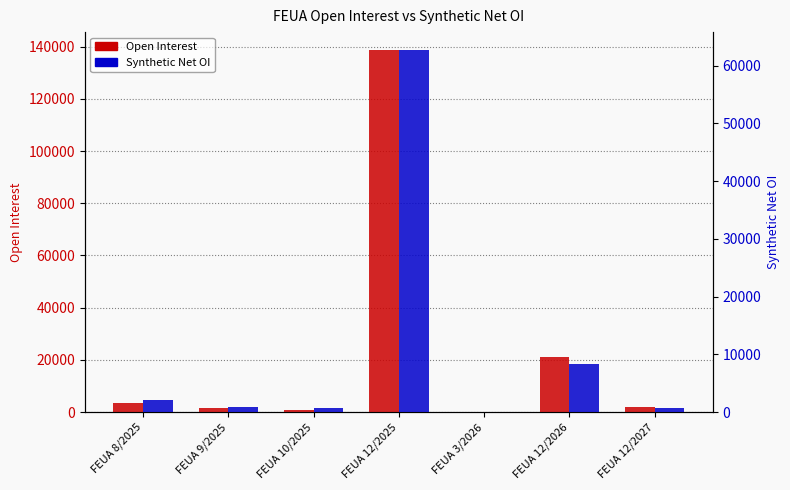

At how many categories does at least one series exceed 75914?

1